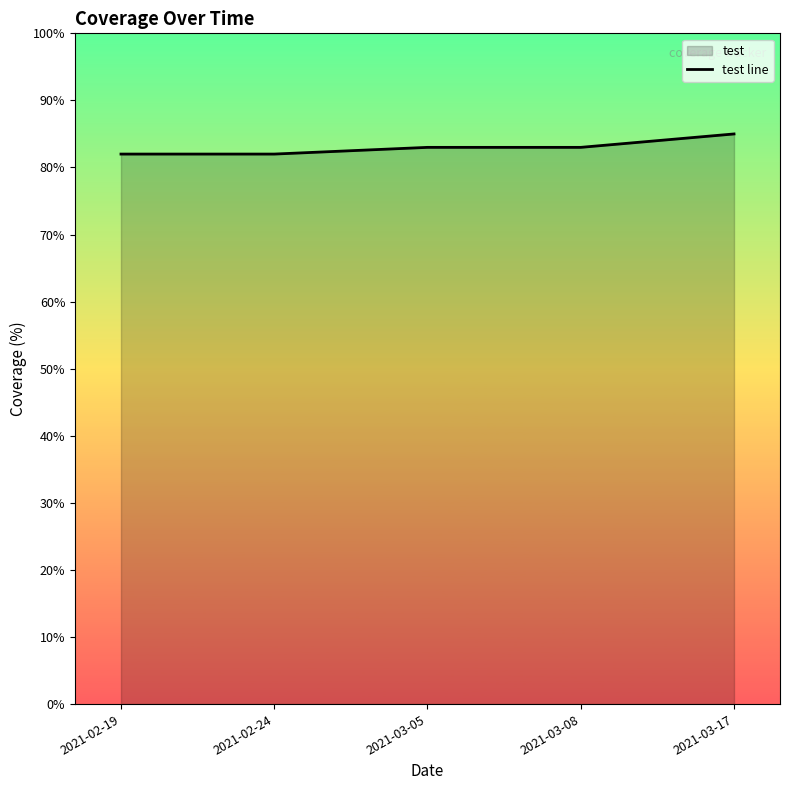

Rank the categories by value from highest to lowest.

2021-03-17, 2021-03-05, 2021-03-08, 2021-02-19, 2021-02-24